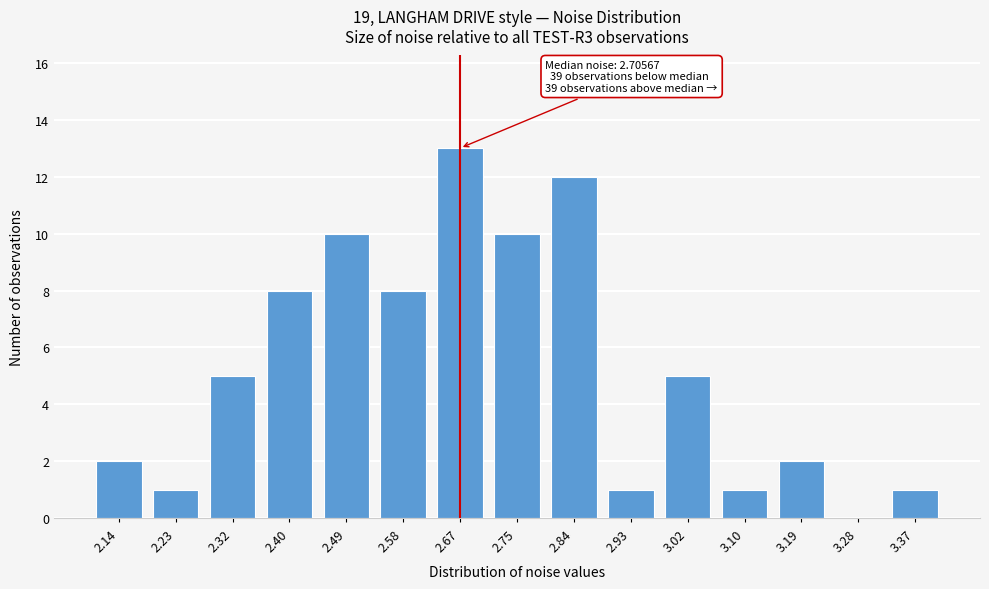

Reading right to left, what are all the values shown in this chart?

3.37=1	3.28=0	3.19=2	3.10=1	3.02=5	2.93=1	2.84=12	2.75=10	2.67=13	2.58=8	2.49=10	2.40=8	2.32=5	2.23=1	2.14=2